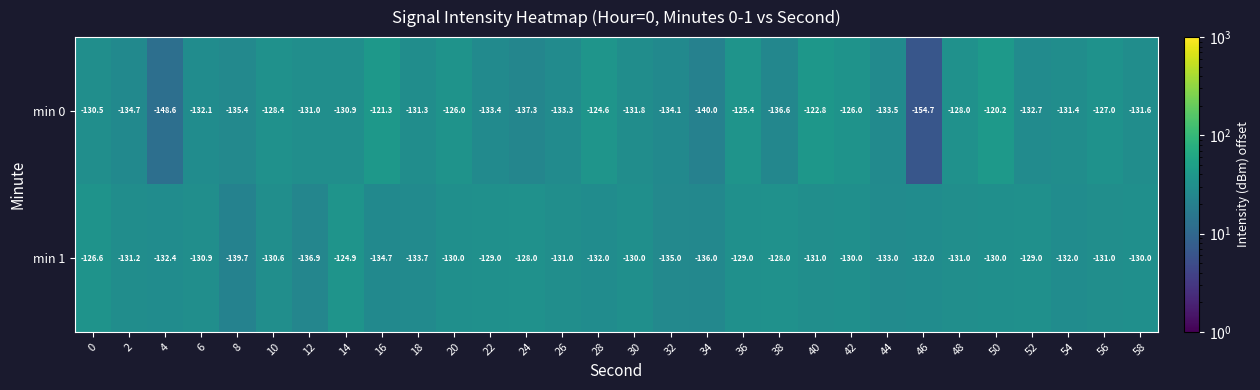

Which category has the highest value across all series?

50